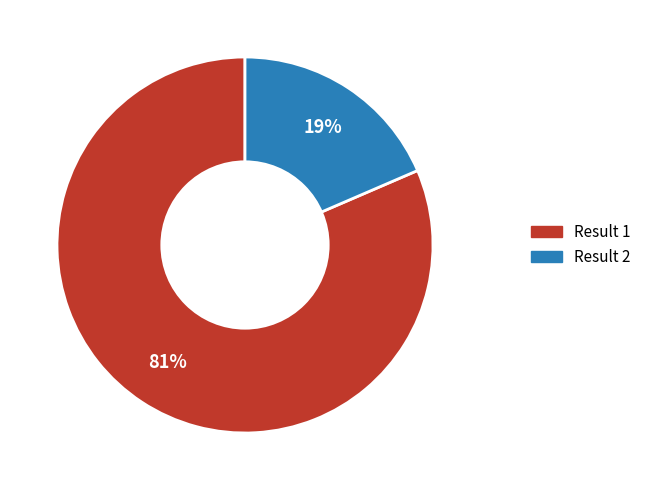

Is there a majority slice in this chart?

Yes